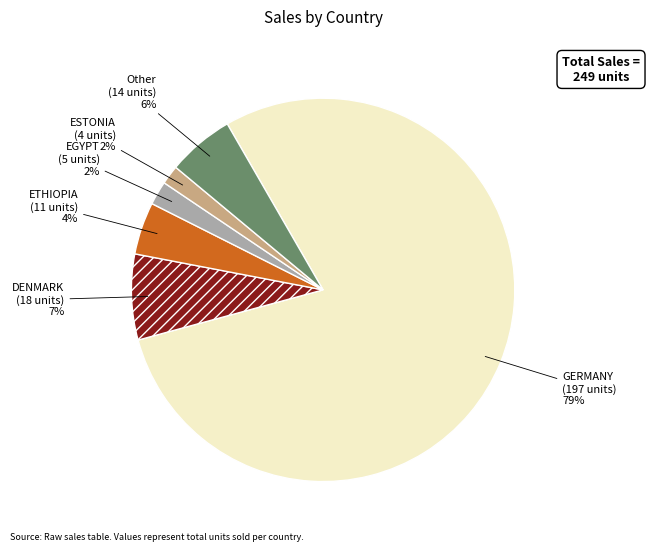

To the nearest percent, what is the difference between the GERMANY and ETHIOPIA slice percentages?

75%